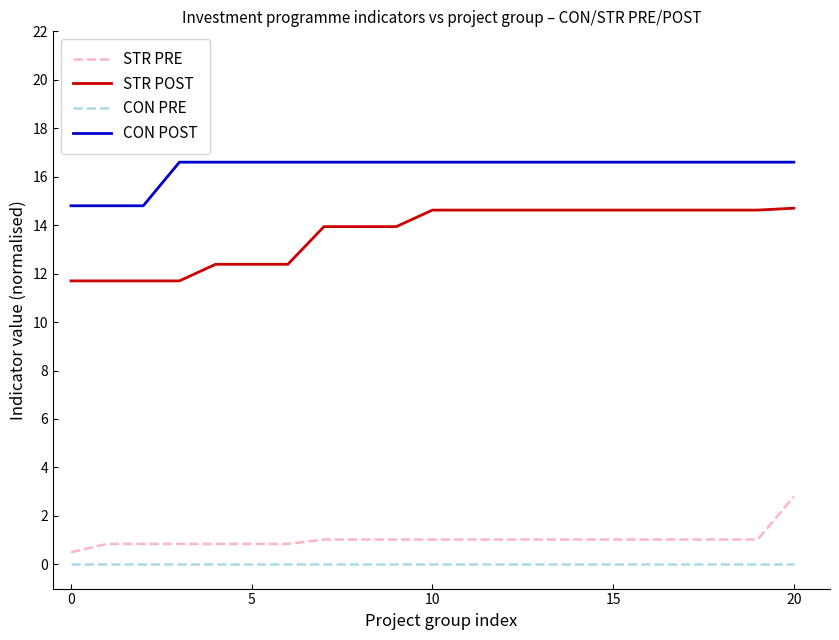

At how many categories does at least one series exceed 6?

21